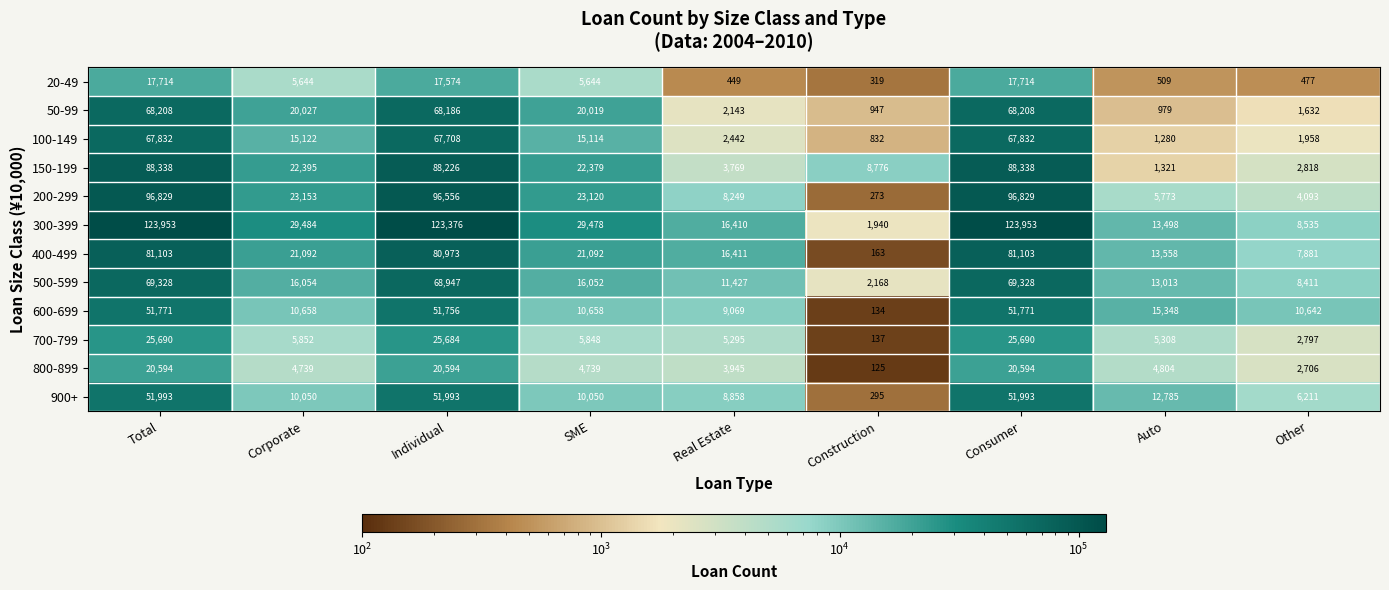

Is it true that 900+ equals 12785 at Auto?

True